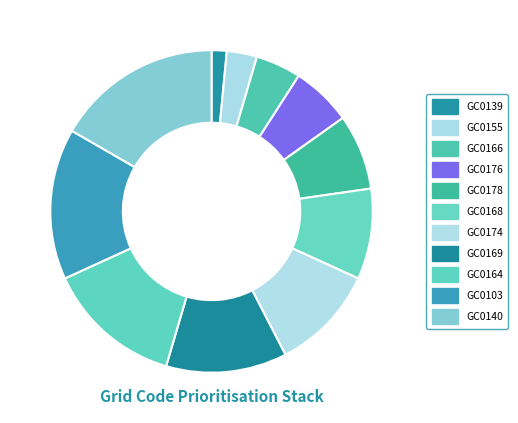

What is the change in value from GC0139 to GC0103?

+9